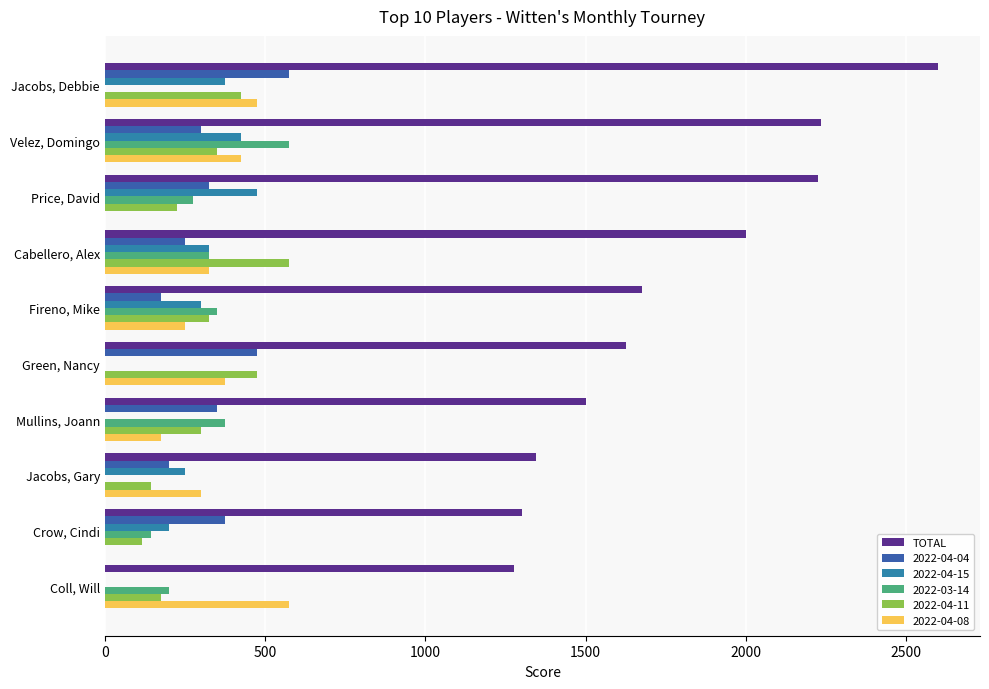

At which label is TOTAL closest to 1937?

Cabellero, Alex